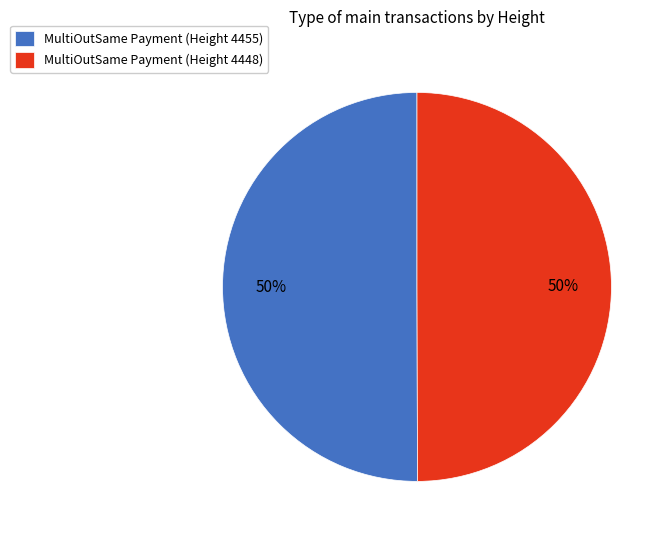

To the nearest percent, what is the average slice percentage?

50%